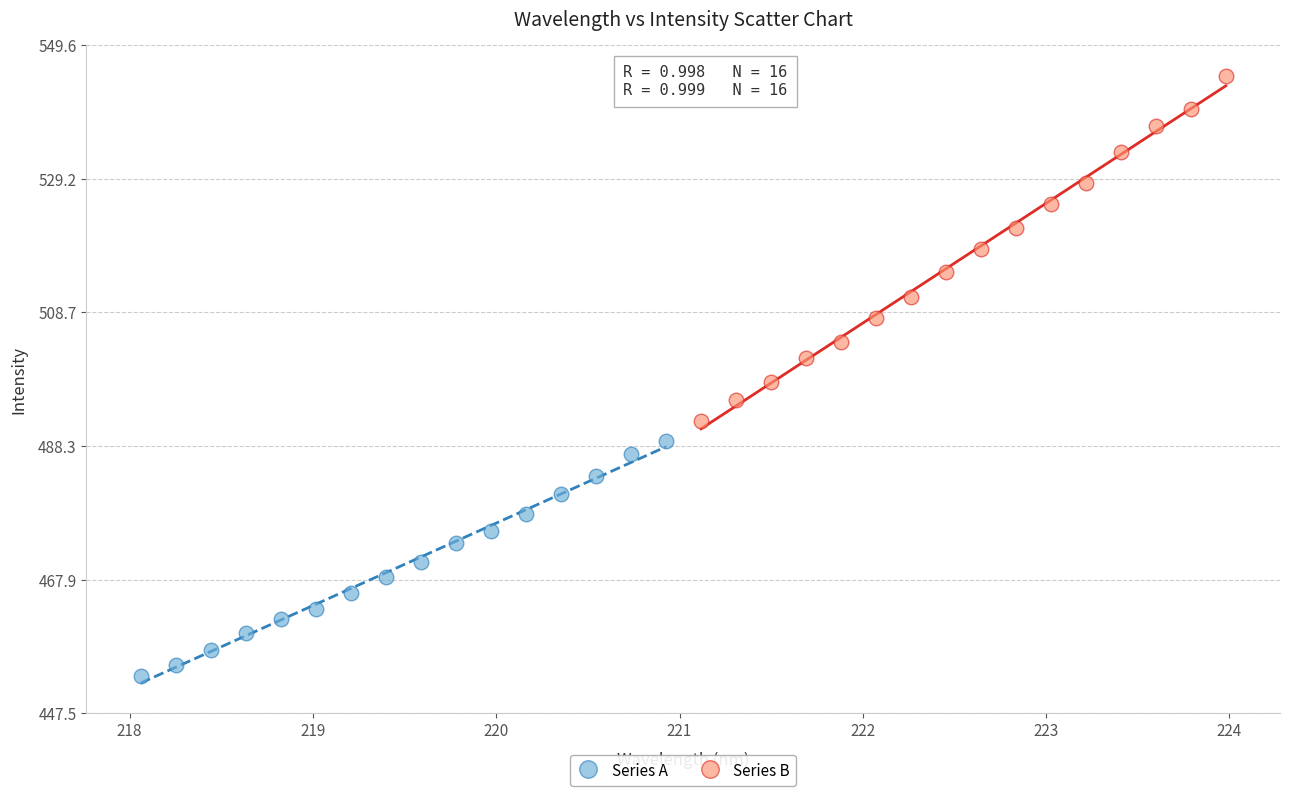

What are all the series names shown in the legend?

Series A, Series B